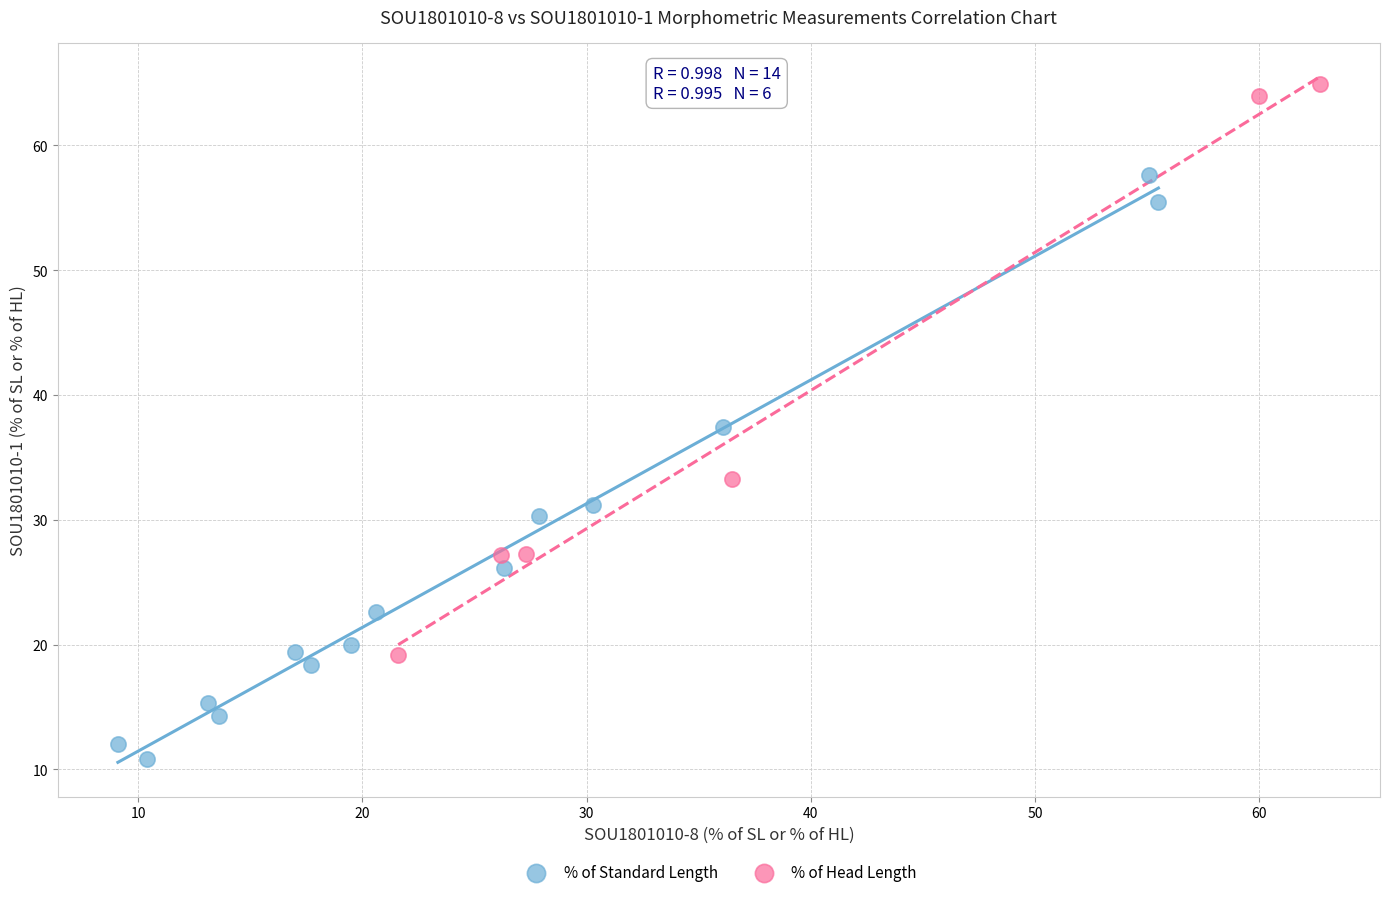

Which series contains the lowest Y value?

% of Standard Length